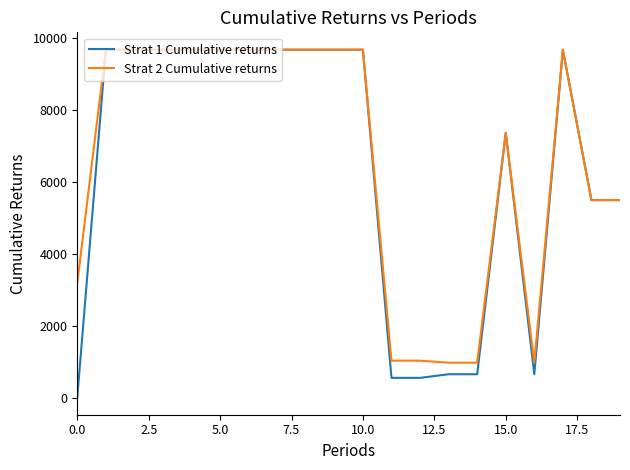

What is the maximum value shown in the chart?

9664.7